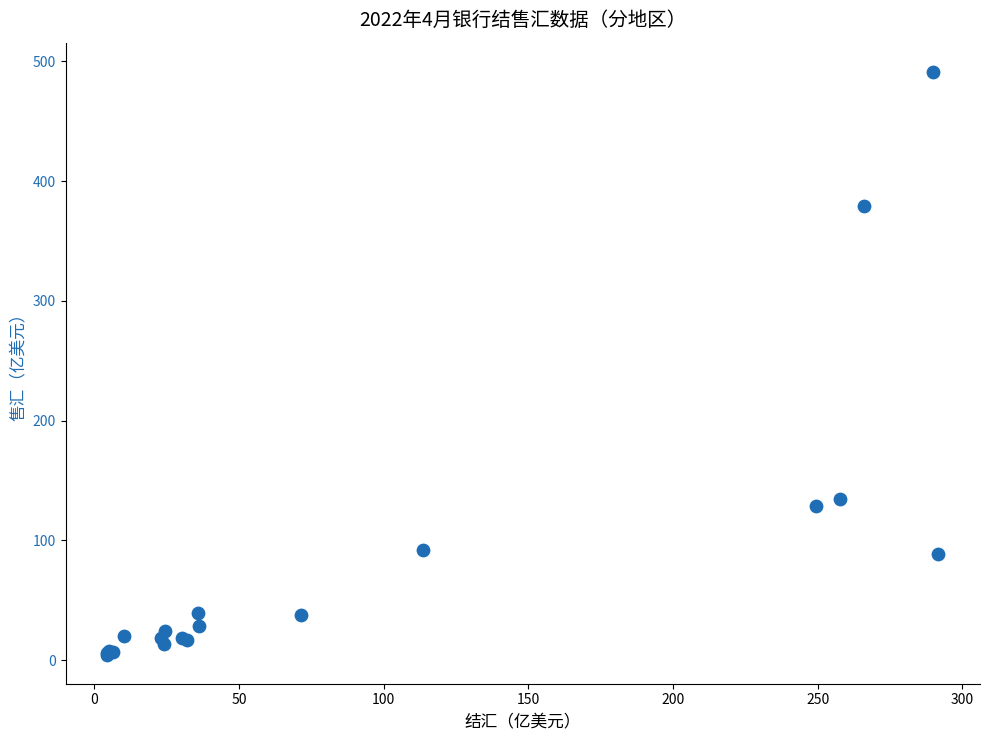

What Y value in the scatter plot is closest to 247?

134.4